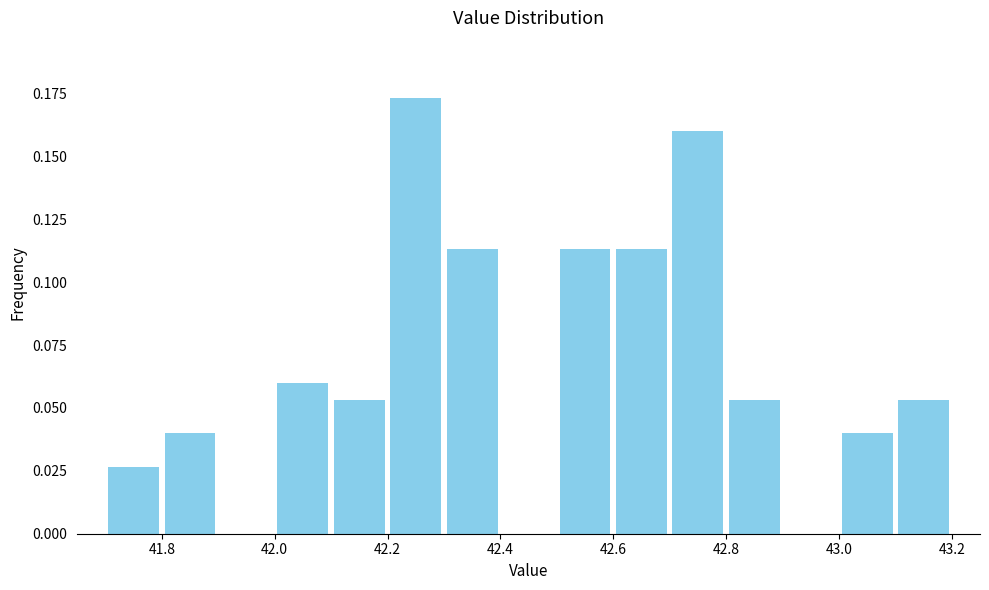

Which range on the x-axis has the tallest bar?

42.2 to 42.3